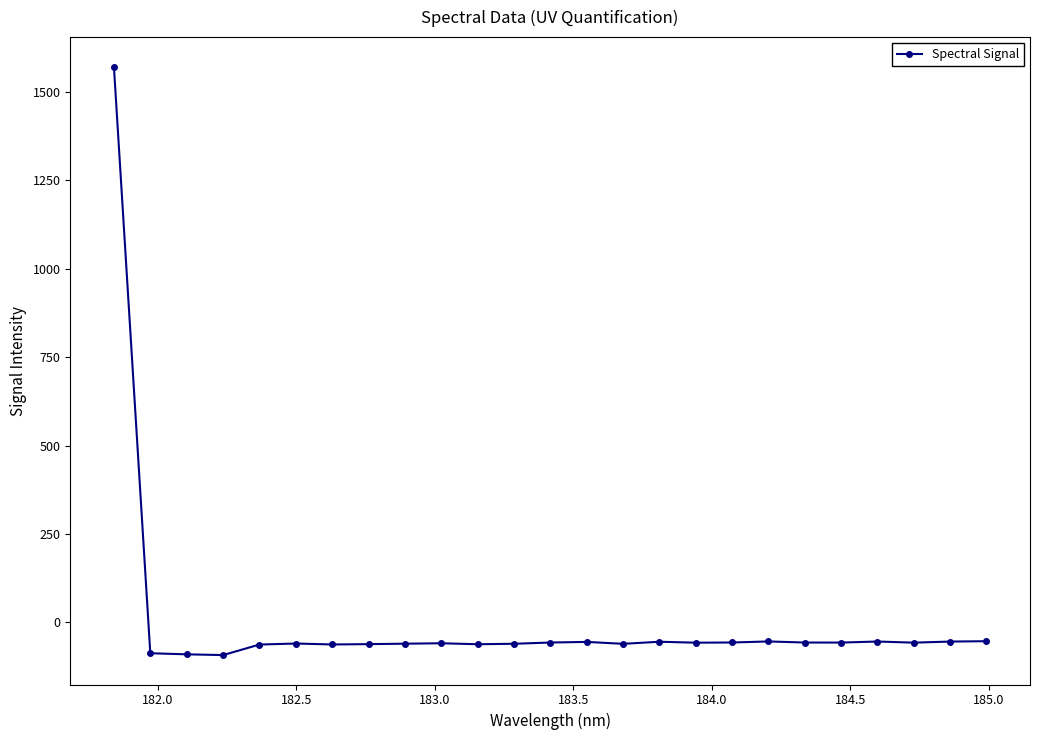

What is the smallest value displayed?

-92.3